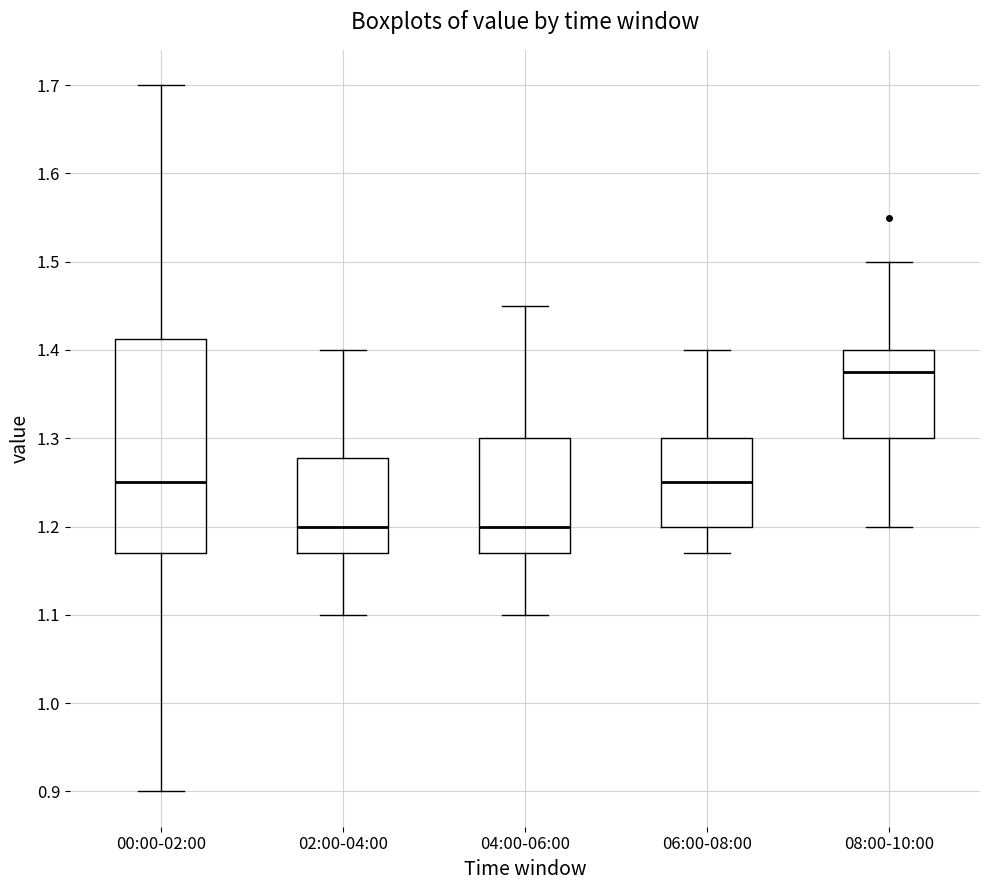

Which box is the tallest, from its lower edge to its upper edge?

00:00-02:00